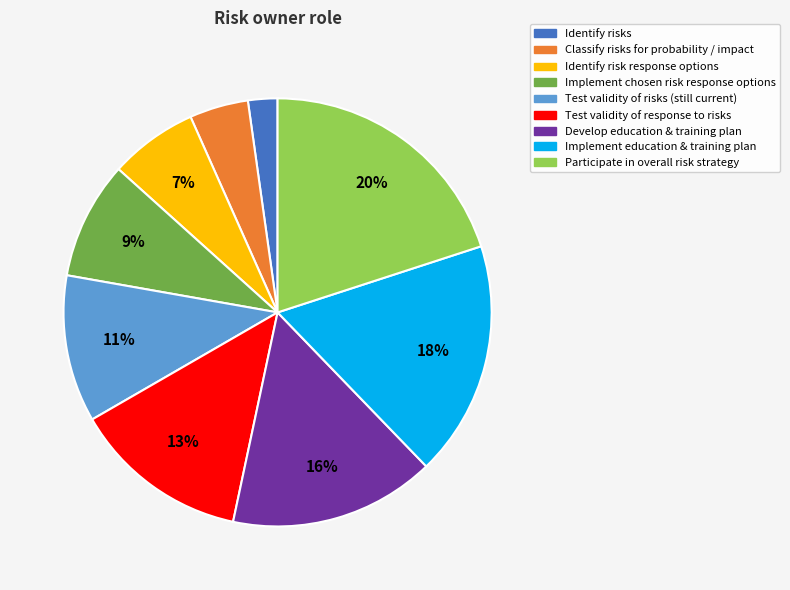

Rank the categories by value from highest to lowest.

Participate in overall risk strategy, Implement education & training plan, Develop education & training plan, Test validity of response to risks, Test validity of risks (still current), Implement chosen risk response options, Identify risk response options, Classify risks for probability / impact, Identify risks